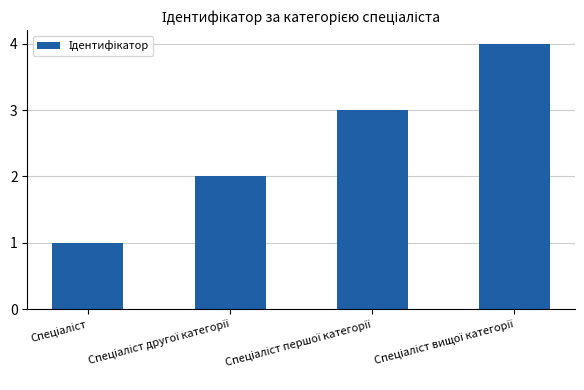

What is the greatest value displayed?

4